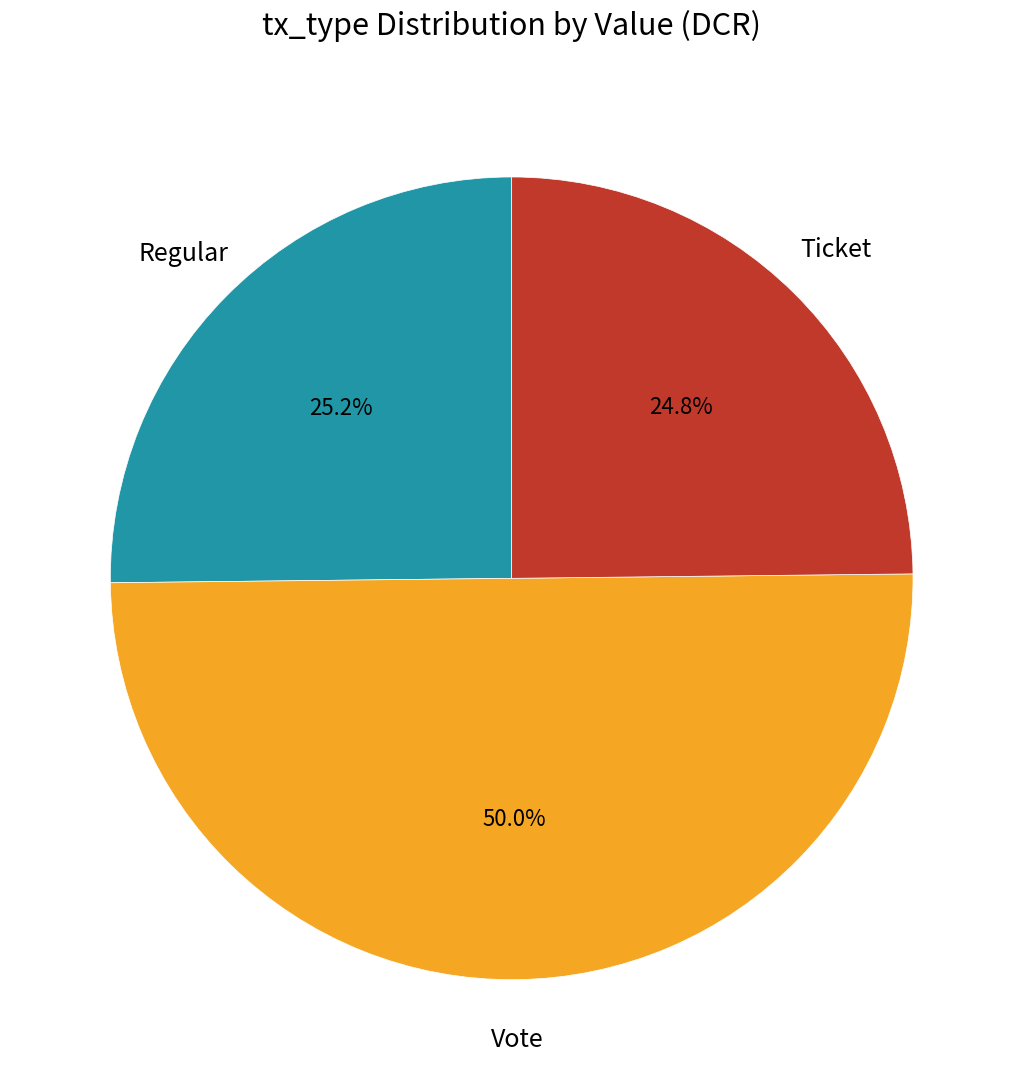

Which category has the biggest portion of the pie?

Vote